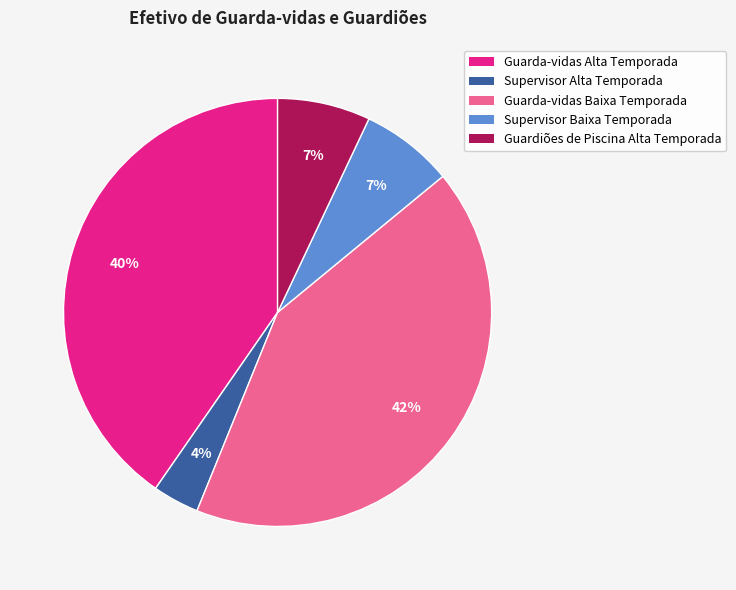

How many slices are in this pie chart?

5